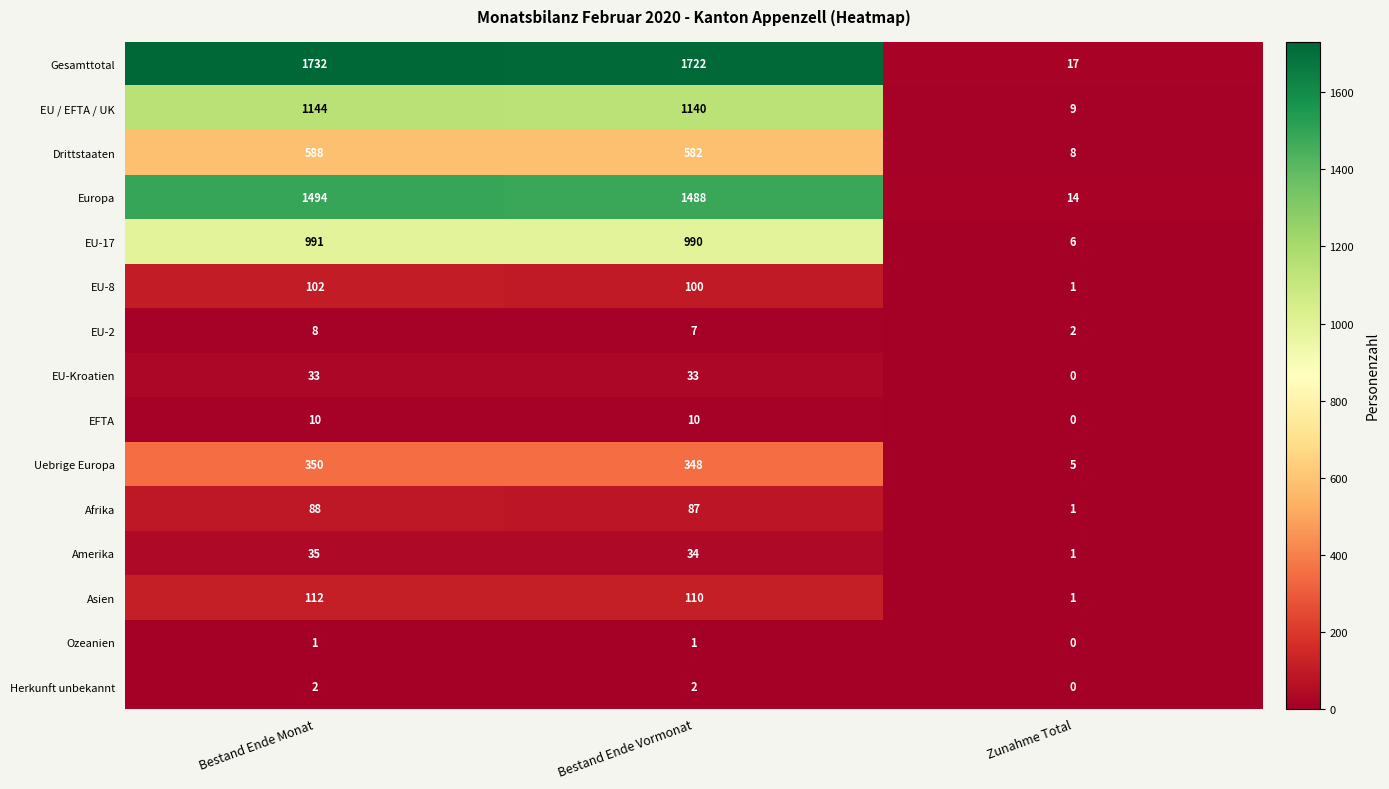

The EU / EFTA / UK series shows 1144 at Bestand Ende Monat. True or false?

True